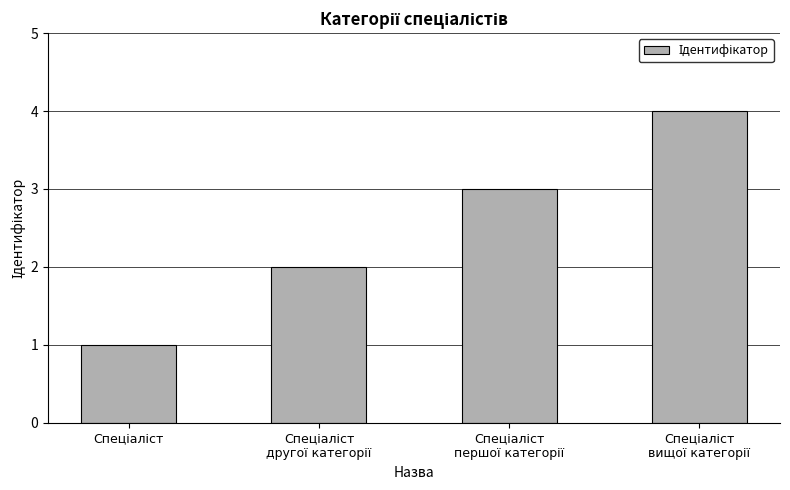

Reading left to right, transcribe all the data shown in this chart.

1	2	3	4